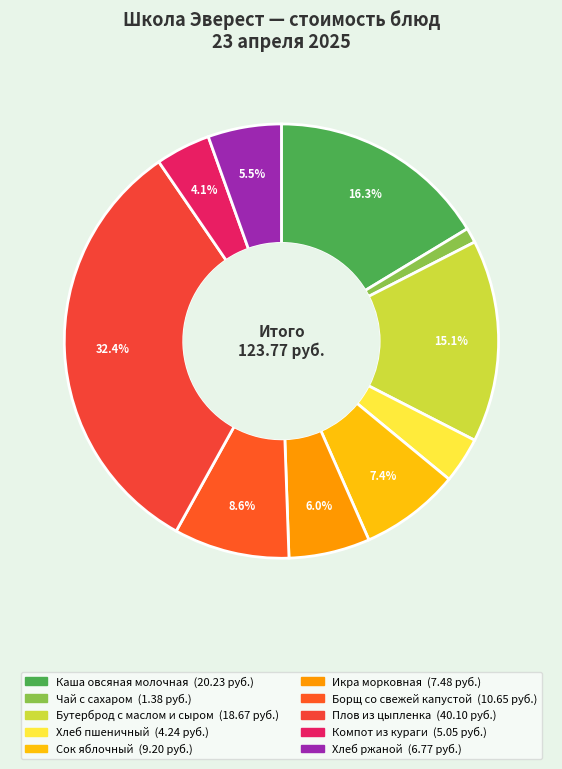

Between Плов из цыпленка and Борщ со свежей капустой, which is larger?

Плов из цыпленка